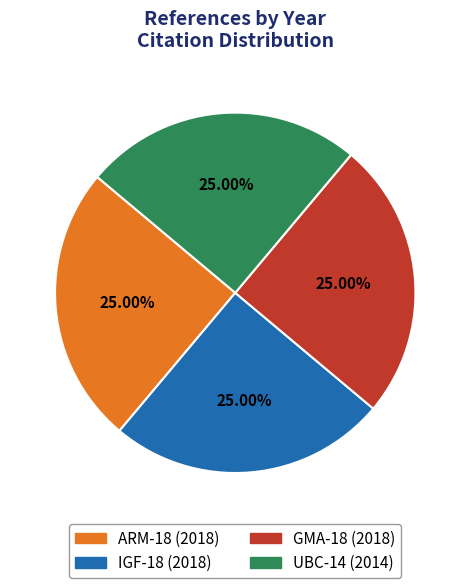

The GMA-18 slice represents 25% of the pie. True or false?

True